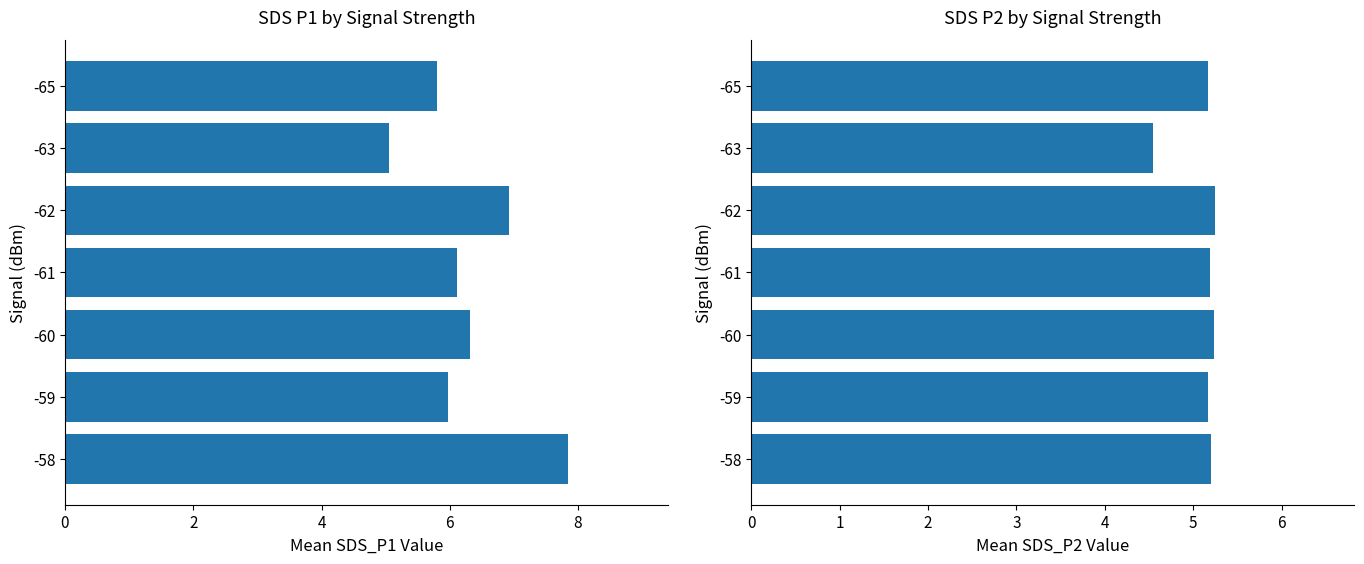

What is the maximum value shown in the chart?

7.8